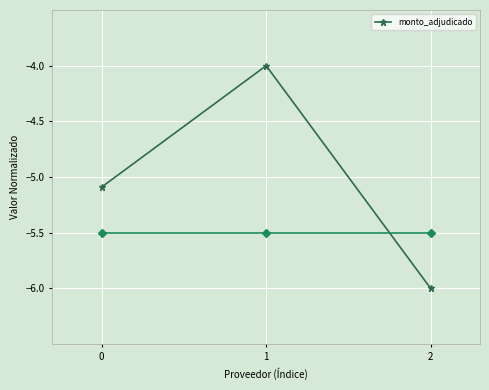

Is this an area chart (filled region under the line)?

No